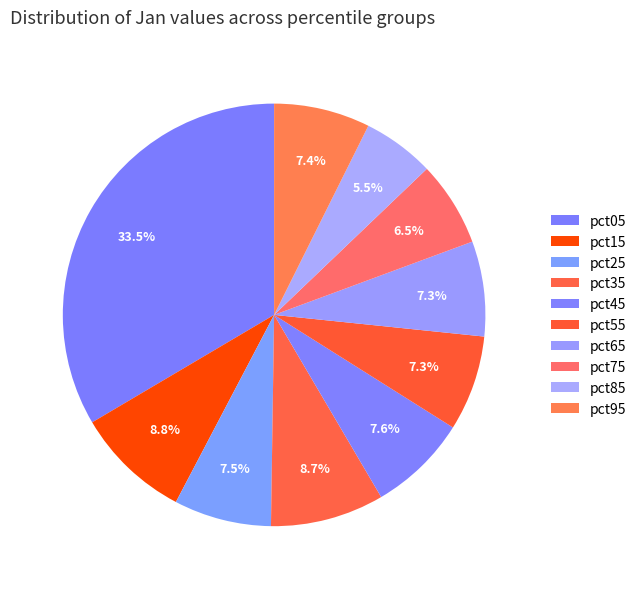

What percentage is the pct05 slice, to the nearest percent?

33%